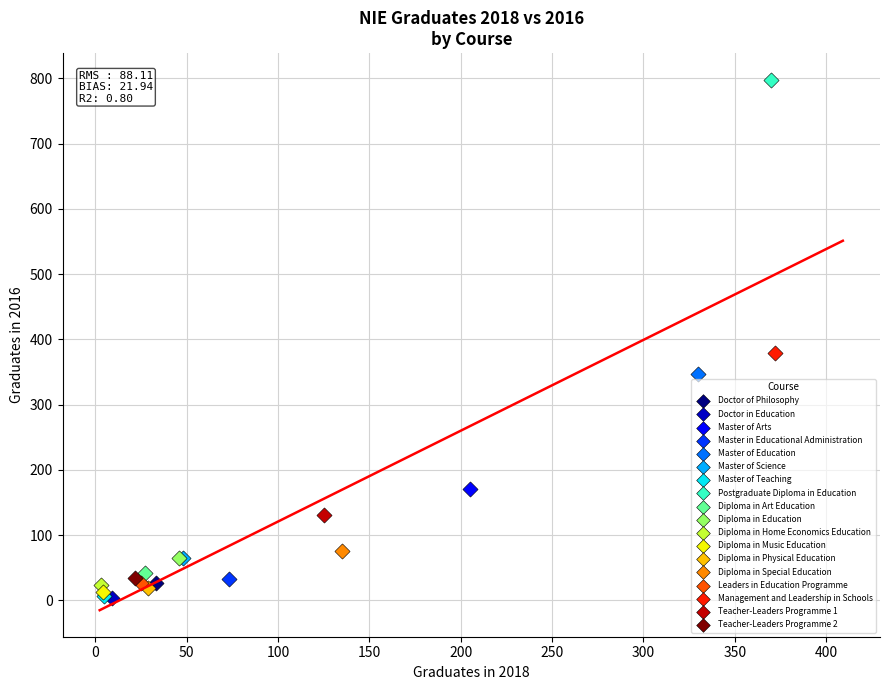

What are all the series names shown in the legend?

Doctor of Philosophy, Doctor in Education, Master of Arts, Master in Educational Administration, Master of Education, Master of Science, Master of Teaching, Postgraduate Diploma in Education, Diploma in Art Education, Diploma in Education, Diploma in Home Economics Education, Diploma in Music Education, Diploma in Physical Education, Diploma in Special Education, Leaders in Education Programme, Management and Leadership in Schools, Teacher-Leaders Programme 1, Teacher-Leaders Programme 2